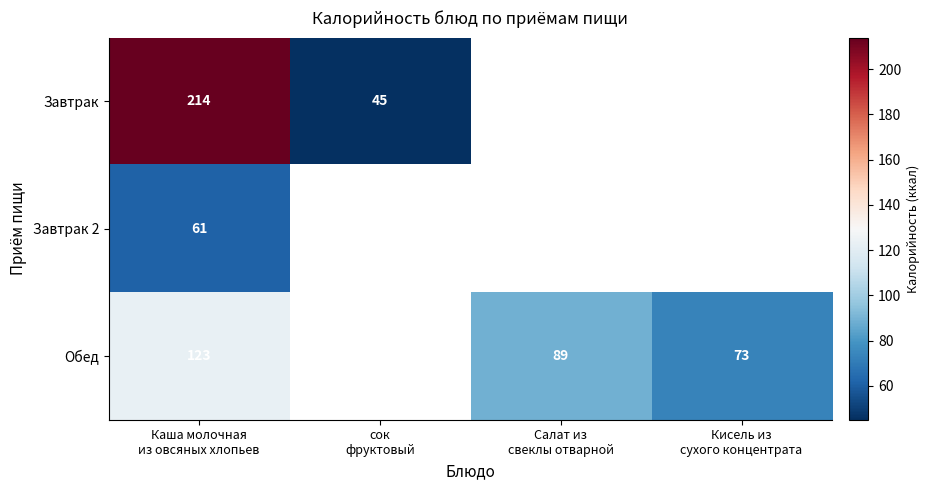

What is the greatest value displayed?

214.0